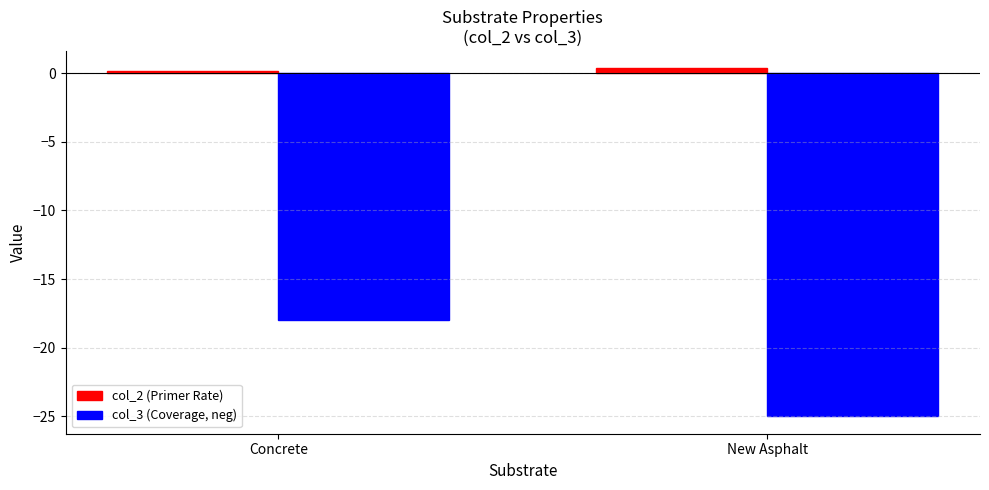

Which series has the widest spread of values?

col_3 (Coverage, neg)